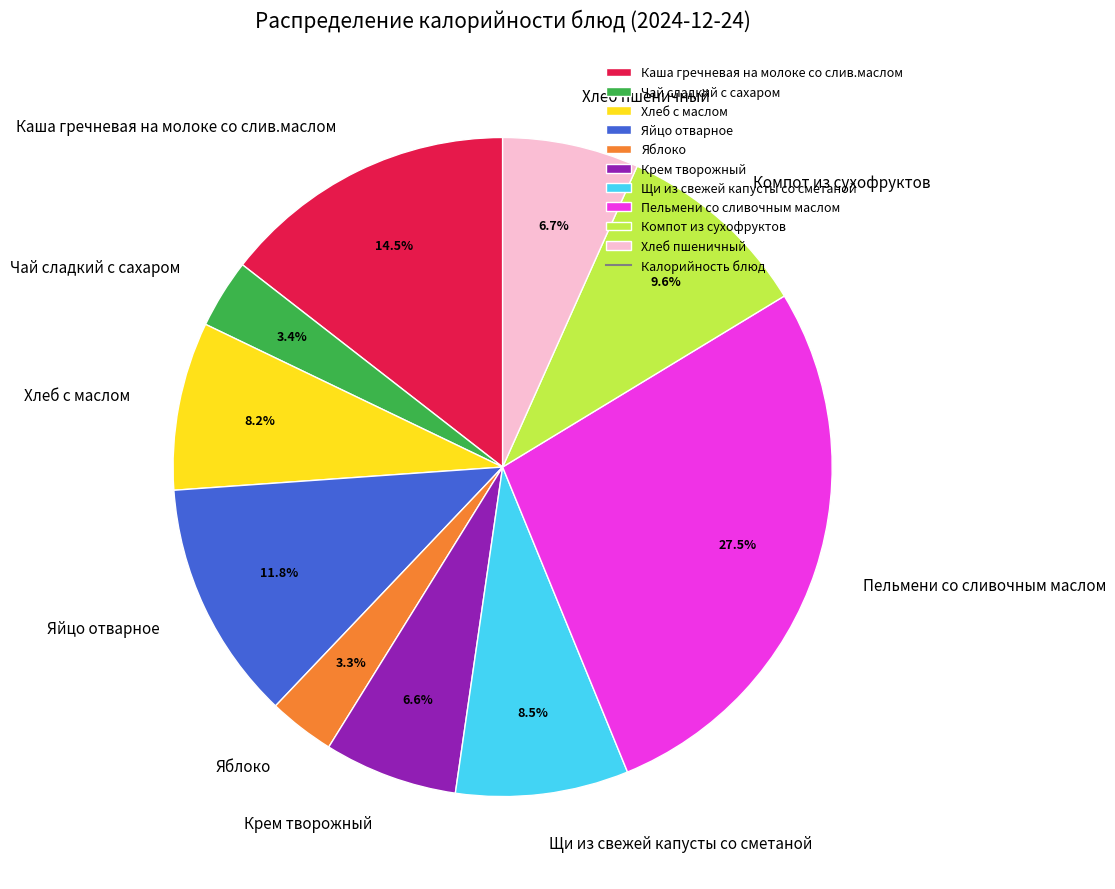

How many segments does this pie chart have?

10